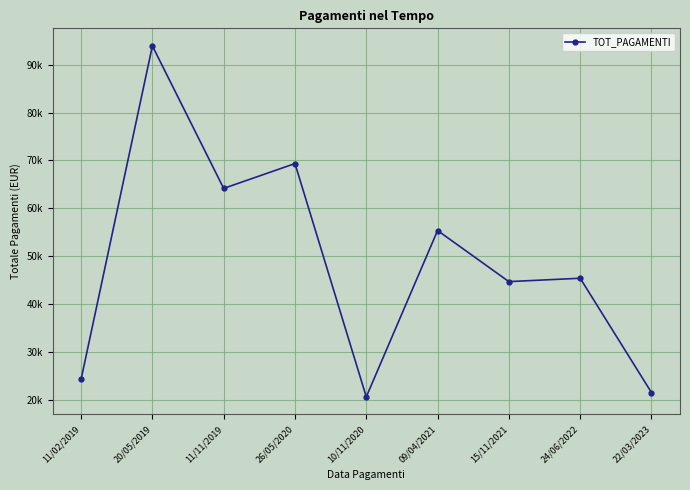

The chart shows a value of 55360.0 at 09/04/2021. True or false?

True